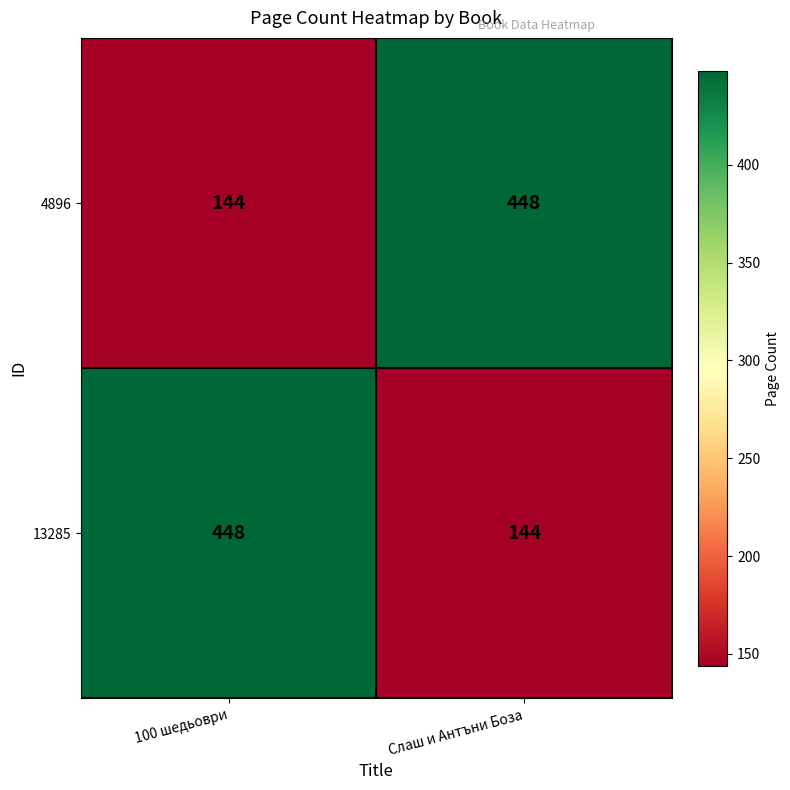

What is the total value across all series at Слаш и Антъни Боза?

592